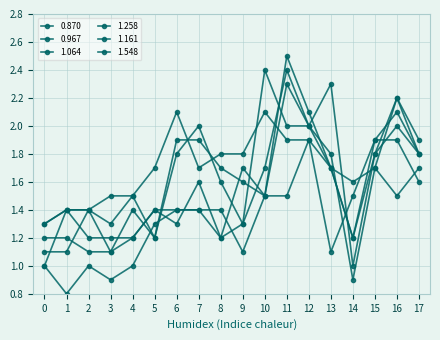

How many data points in 1.064 are less than 1?

1